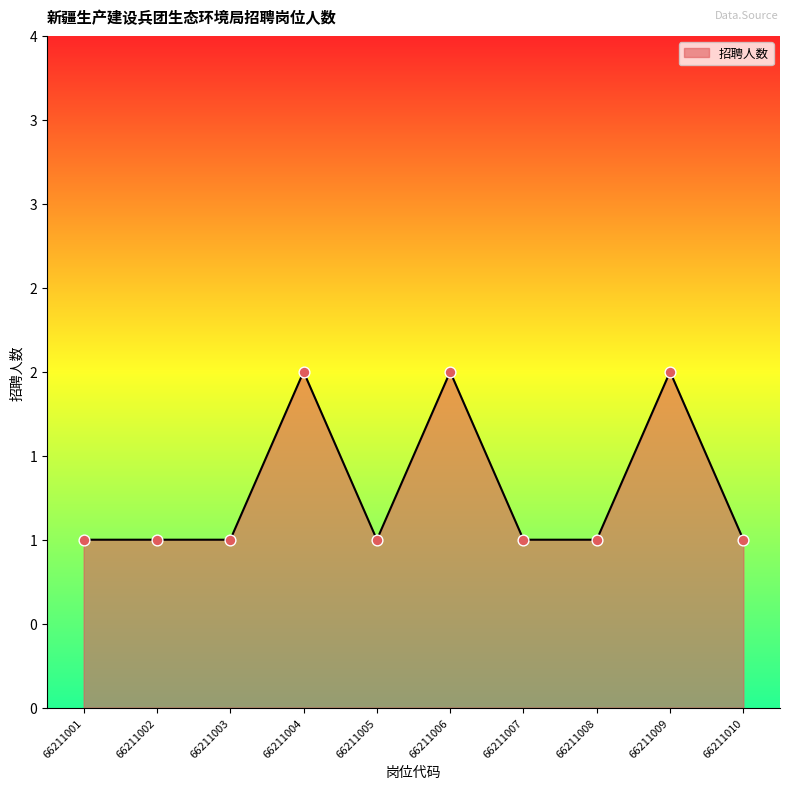

Does the chart have visible grid lines?

No